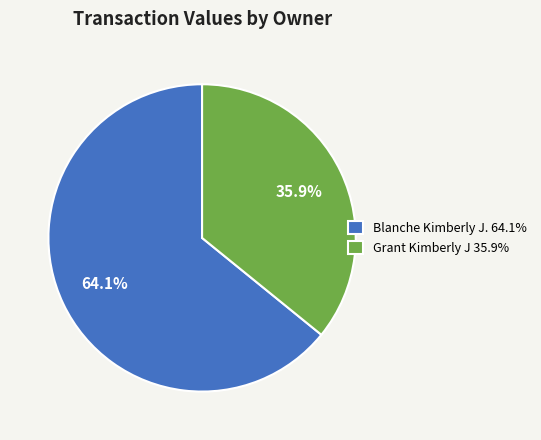

The Grant Kimberly J slice represents 36% of the pie. True or false?

True